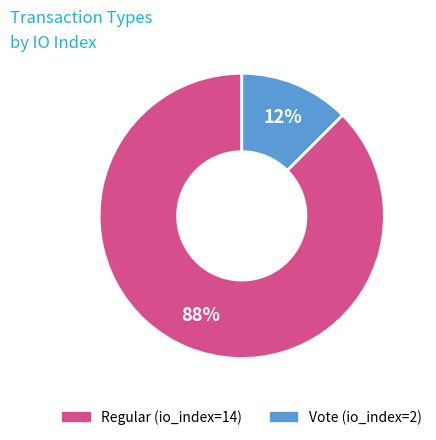

Is it true that Vote (io_index=2) is 12% of the pie?

True